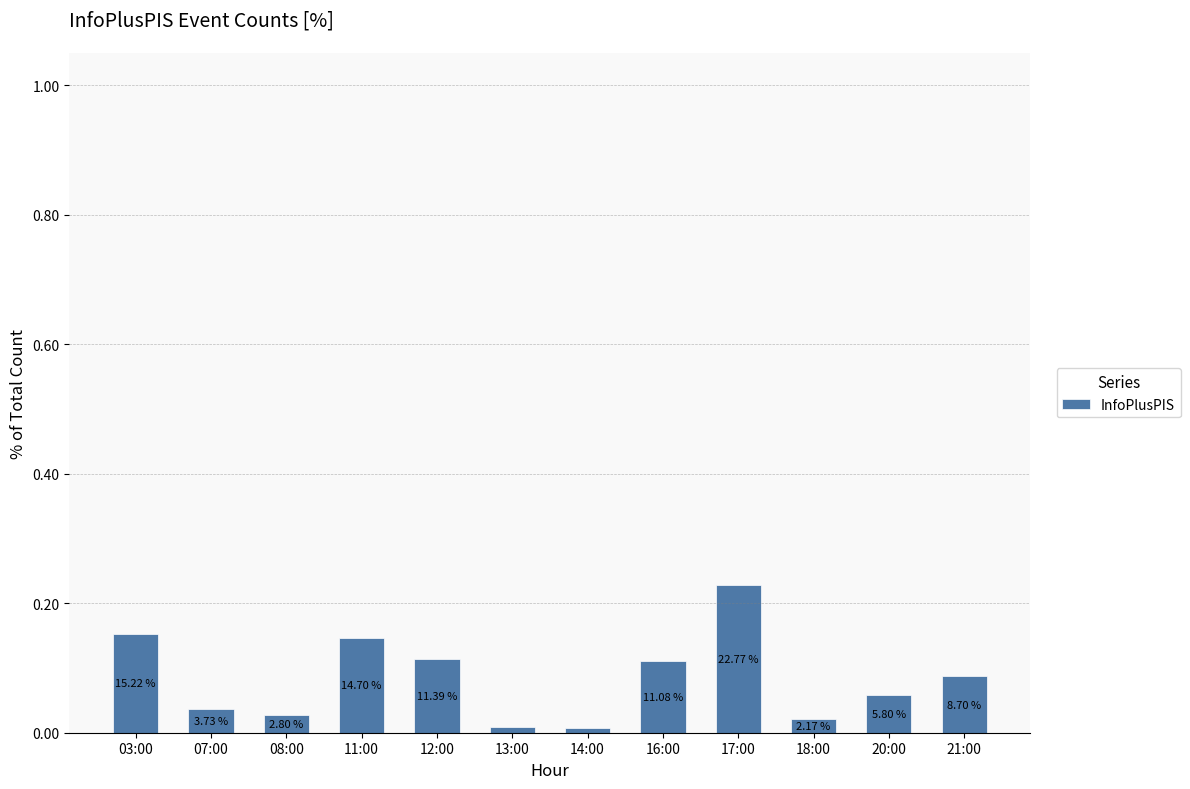

Does the chart contain stacked bars?

No